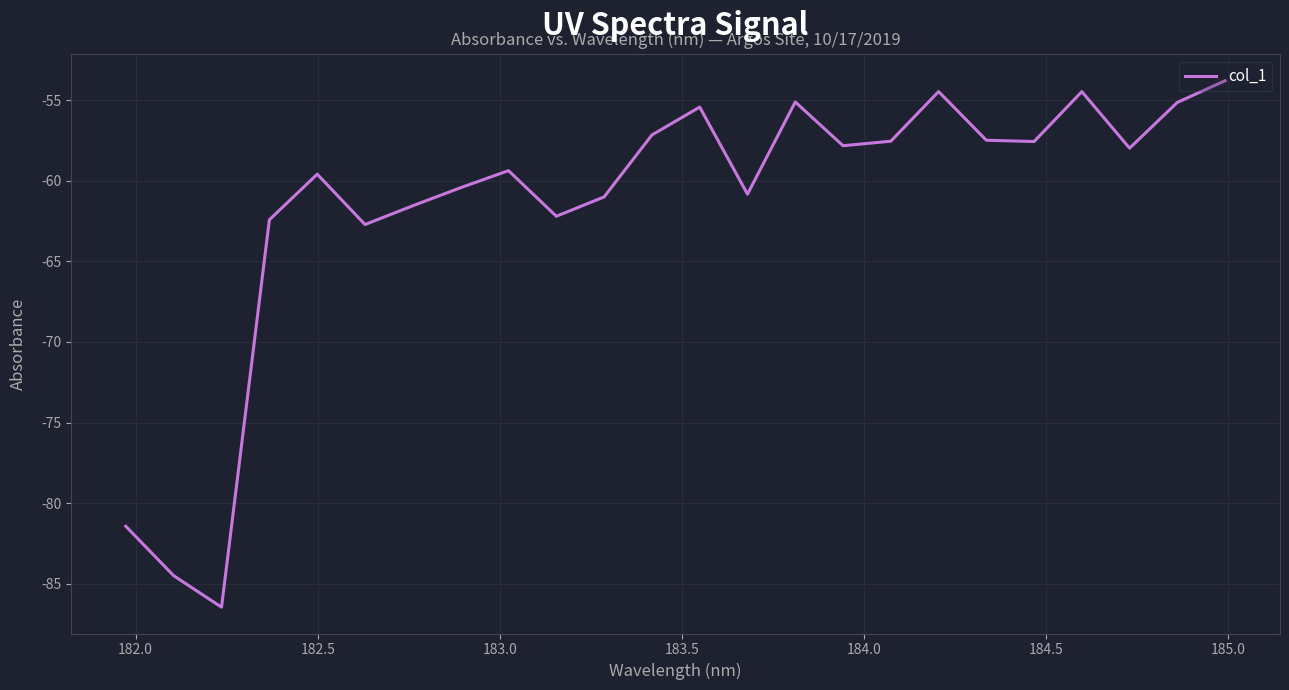

What is the difference between the maximum and minimum values?

32.7